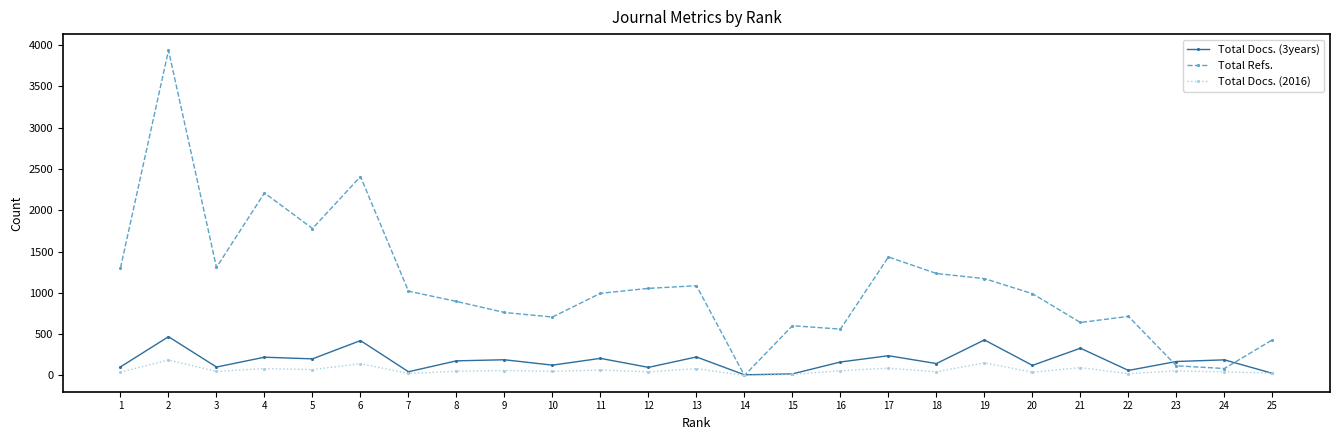

What is the total value across all series at 21?

1066